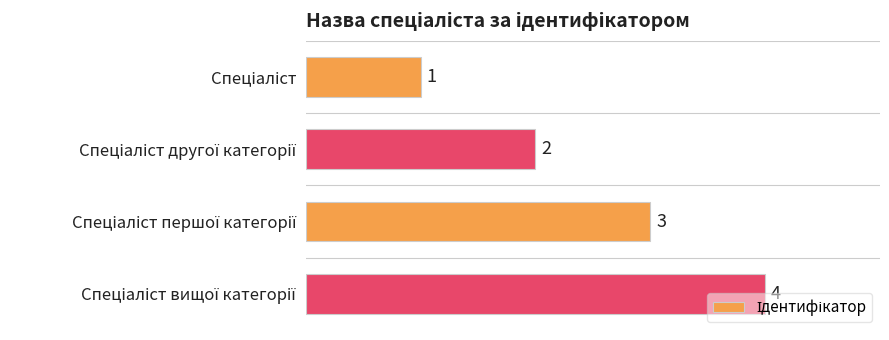

Count the values in the range 2 to 4.

3